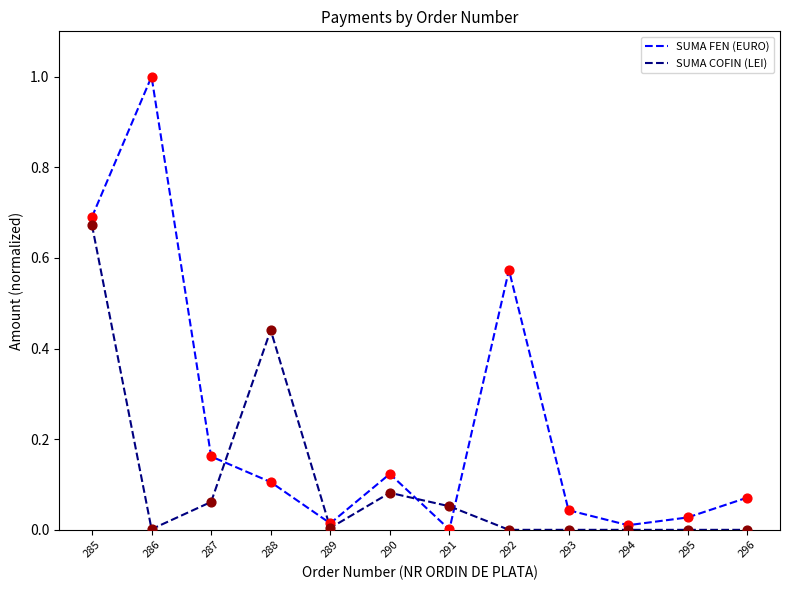

What are all the series names shown in the legend?

SUMA FEN (EURO), SUMA COFIN (LEI)